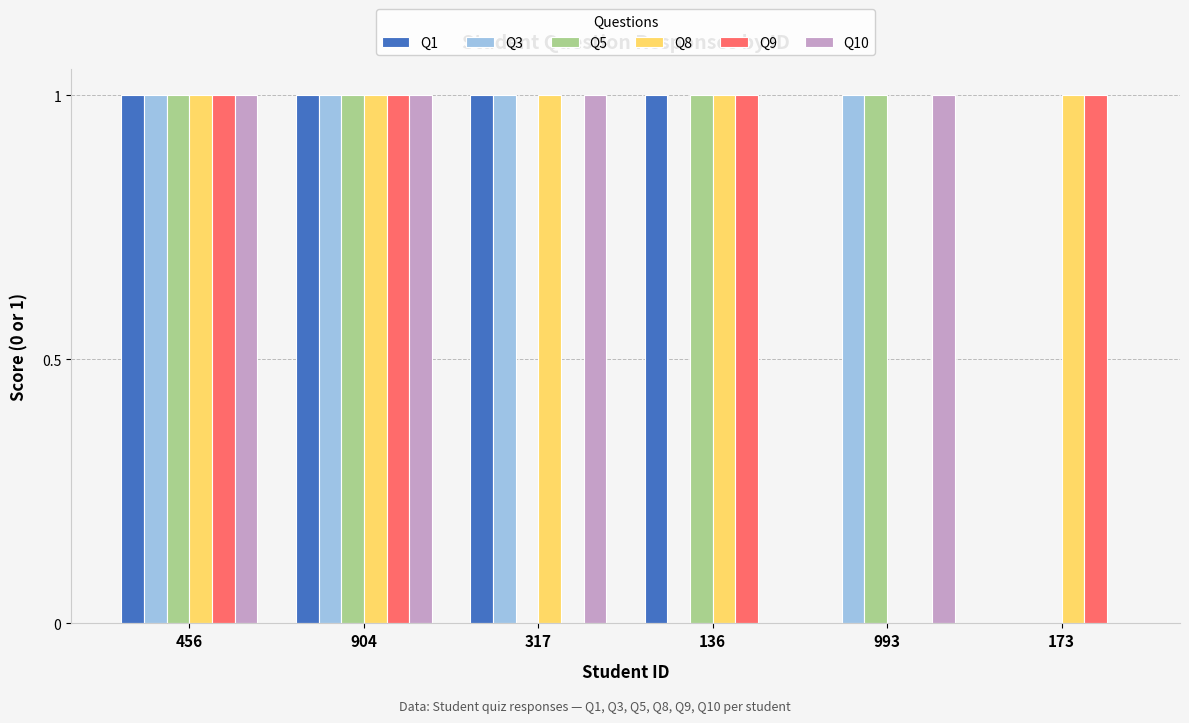

True or false: Q3 has a value of 0 at 904.

False